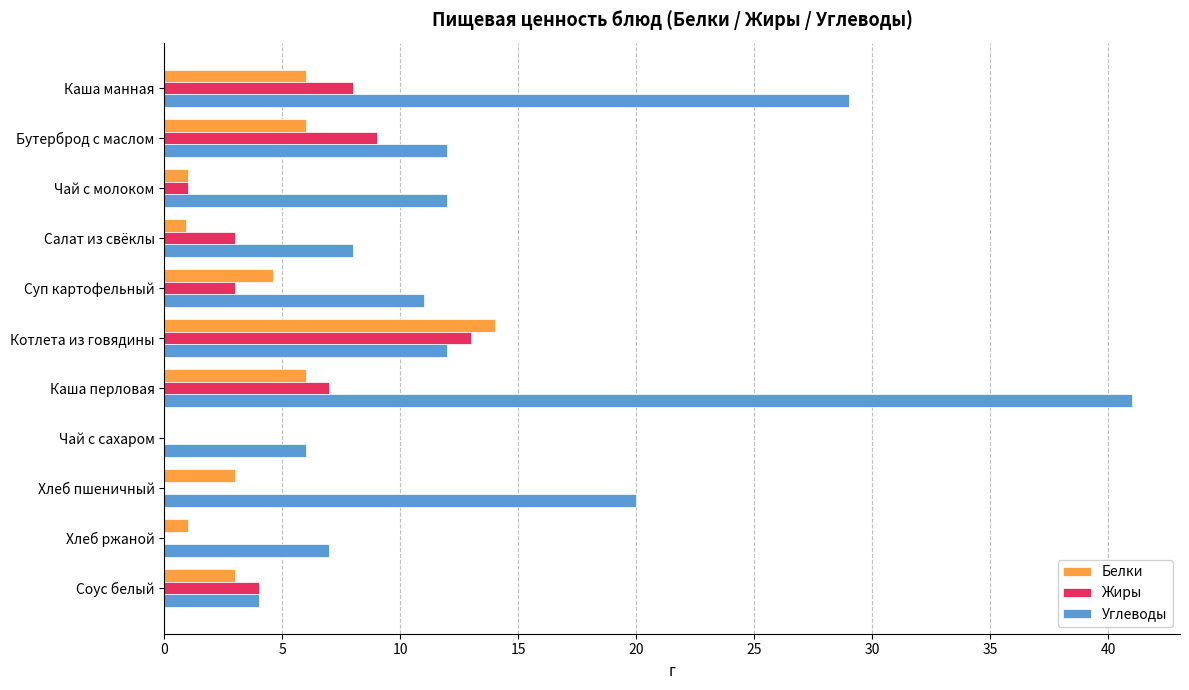

The Углеводы series shows 41.0 at Каша перловая. True or false?

True